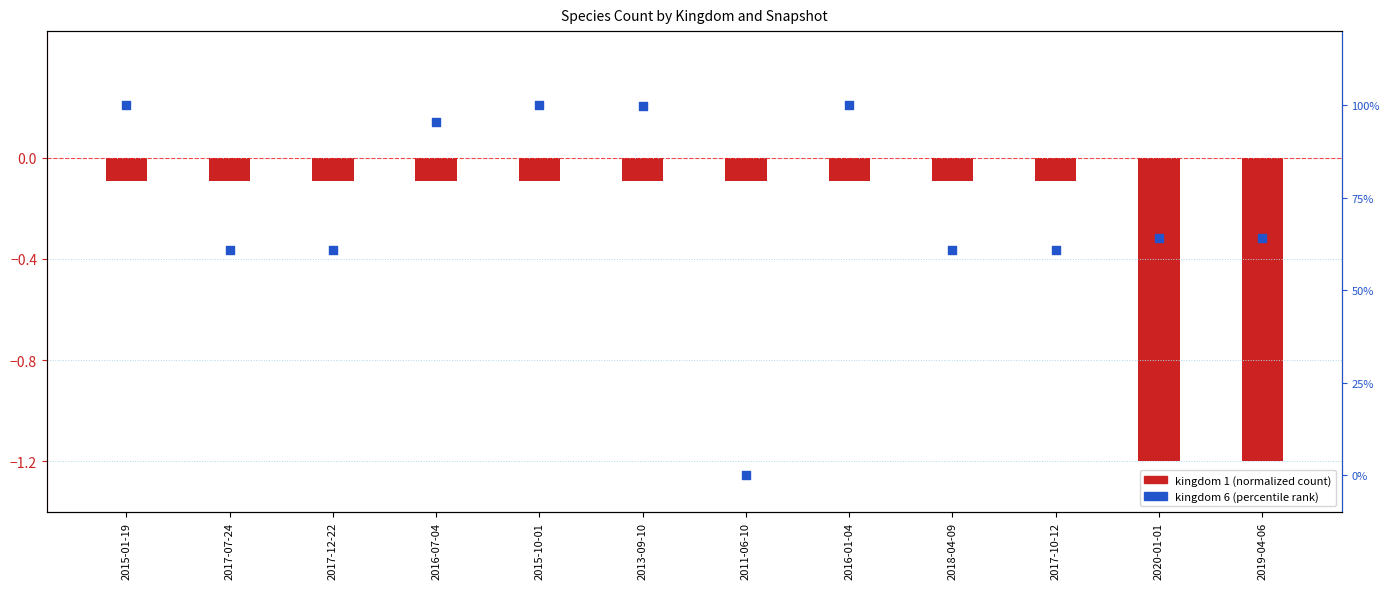

What is the change in value from 2017-07-24 to 2020-01-01?

+3.4